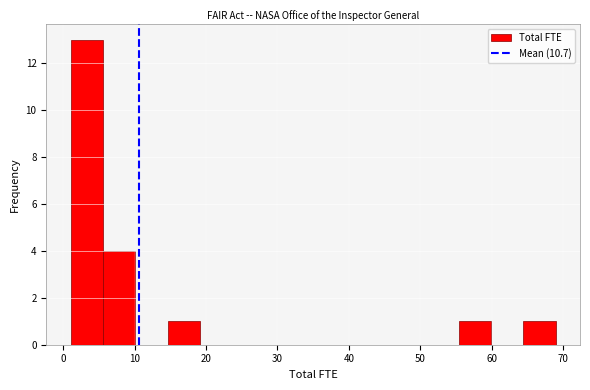

Reading left to right, transcribe this chart: for each bar, give the range it covers on the x-axis and its height. Neither the bar edges nor the heights are printed on the chart, so give them approximately, as read against the axes.

1 to 6: 13
6 to 10: 4
10 to 15: 0
15 to 19: 1
19 to 24: 0
24 to 28: 0
28 to 33: 0
33 to 37: 0
37 to 42: 0
42 to 46: 0
46 to 51: 0
51 to 55: 0
55 to 60: 1
60 to 64: 0
64 to 69: 1